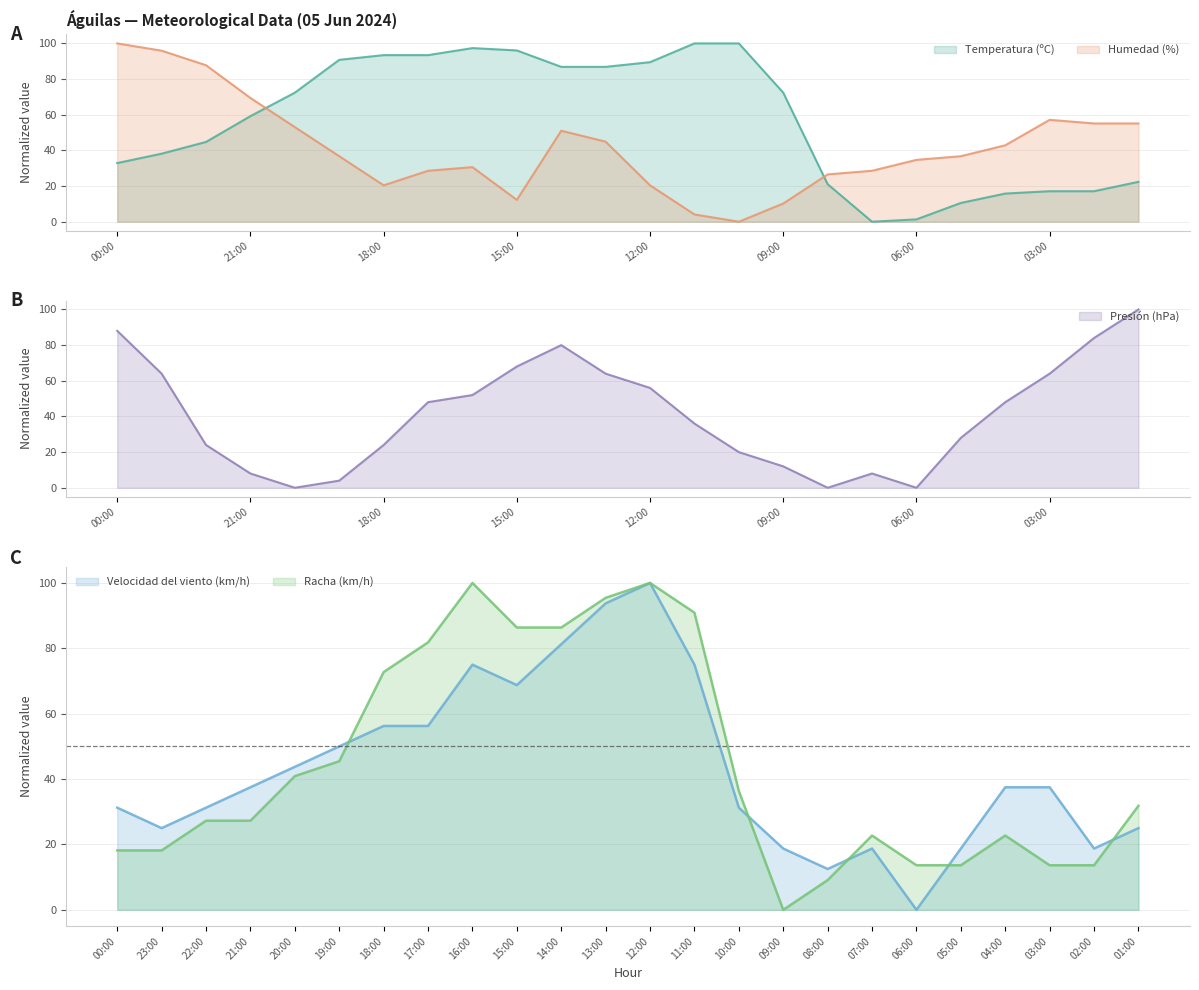

What position from the right is 22:00?

22